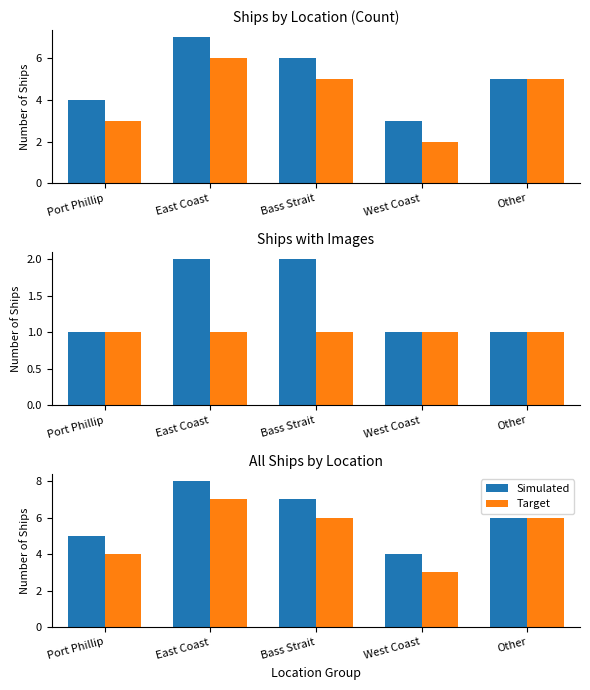

What is the difference between the maximum and minimum values in the Simulated series?

4